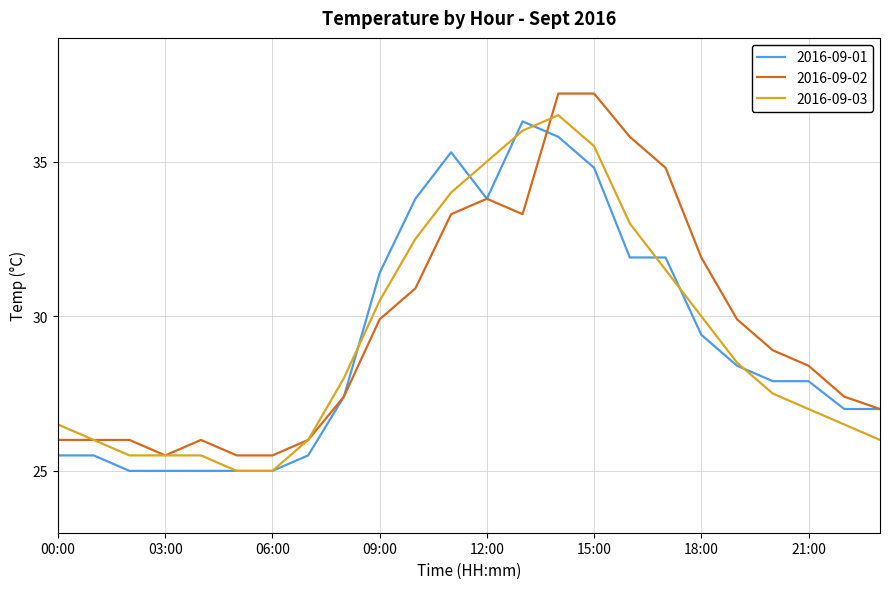

Which series has the largest total across all categories?

2016-09-02